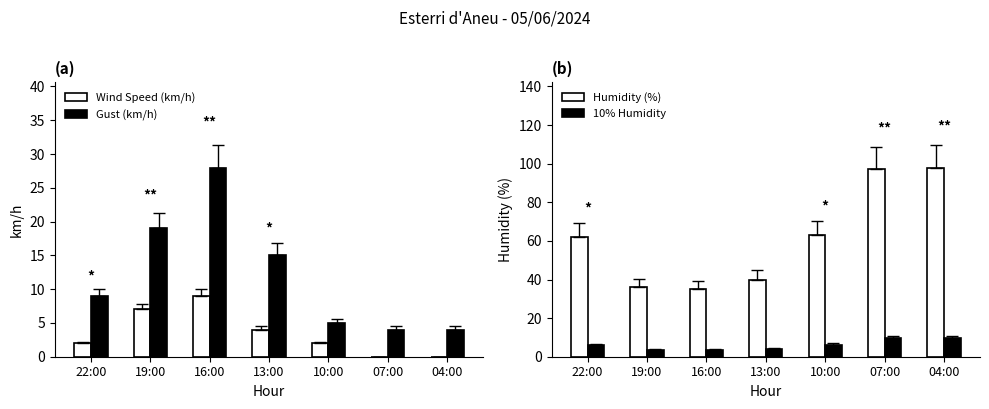

Which series changed the most between 16:00 and 04:00?

Humidity (%)